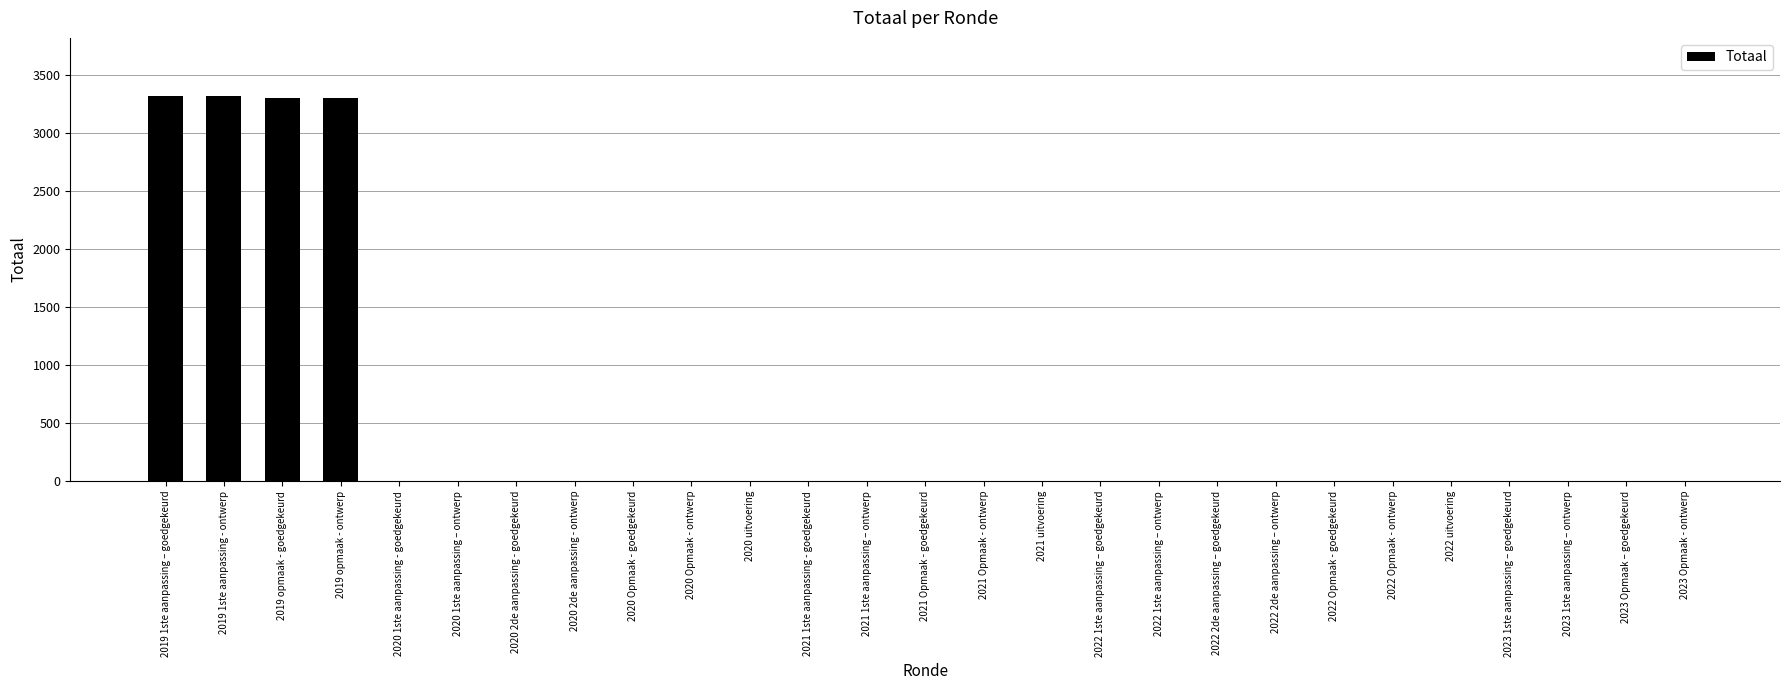

Between 2022 1ste aanpassing – goedgekeurd and 2019 opmaak - goedgekeurd, which is larger?

2019 opmaak - goedgekeurd